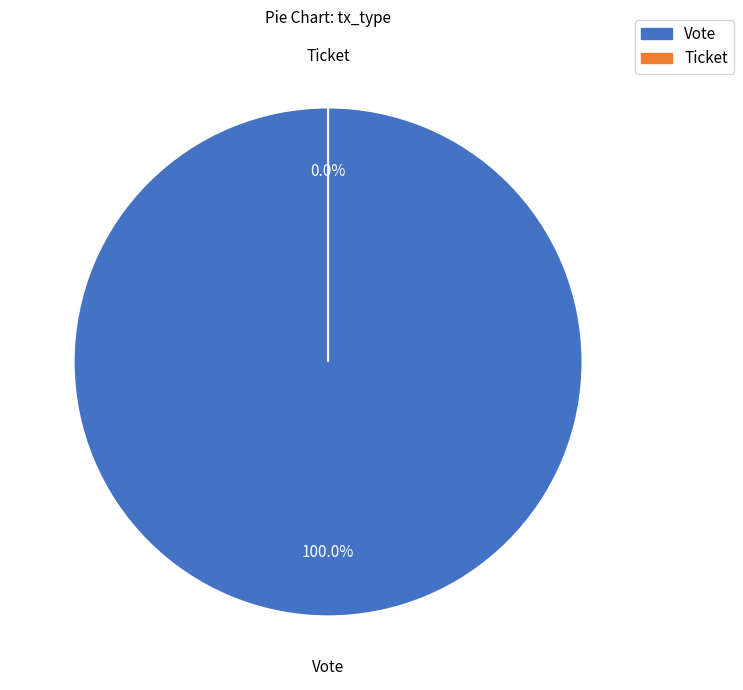

Which slice is the largest?

Vote